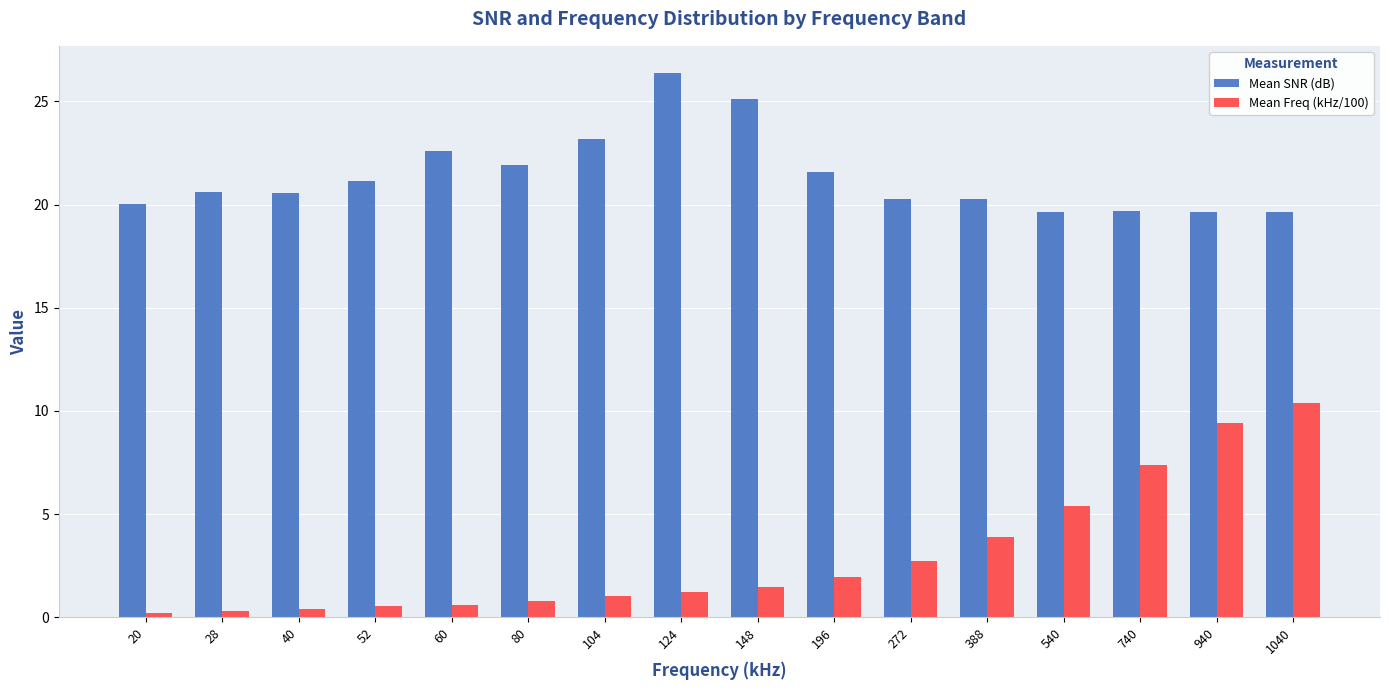

What are all the series names shown in the legend?

Mean SNR (dB), Mean Freq (kHz/100)